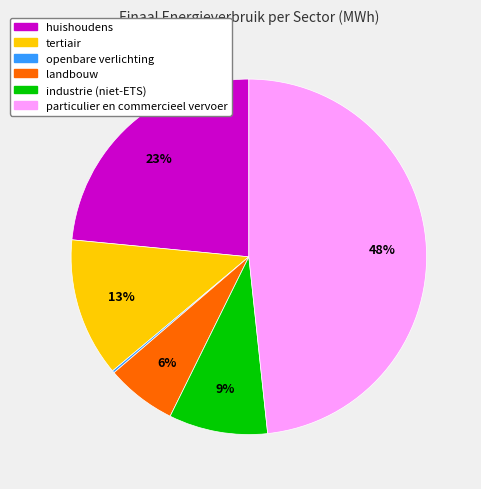

Combined, do tertiair and huishoudens account for over 50%?

No